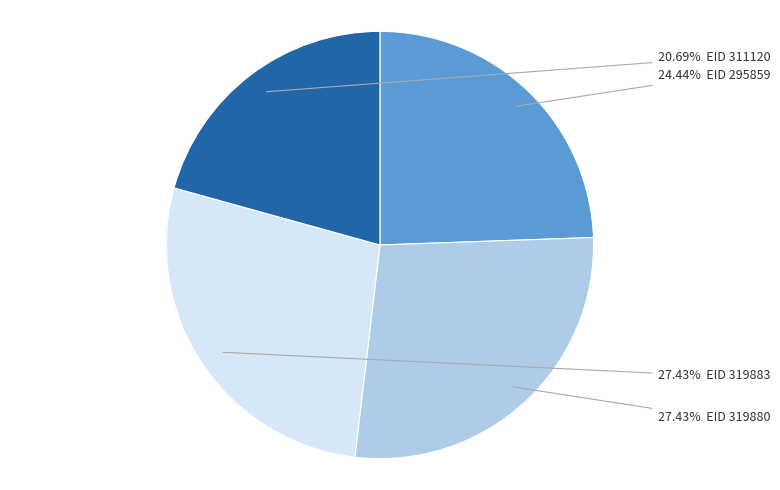

Does any single category account for the majority?

No